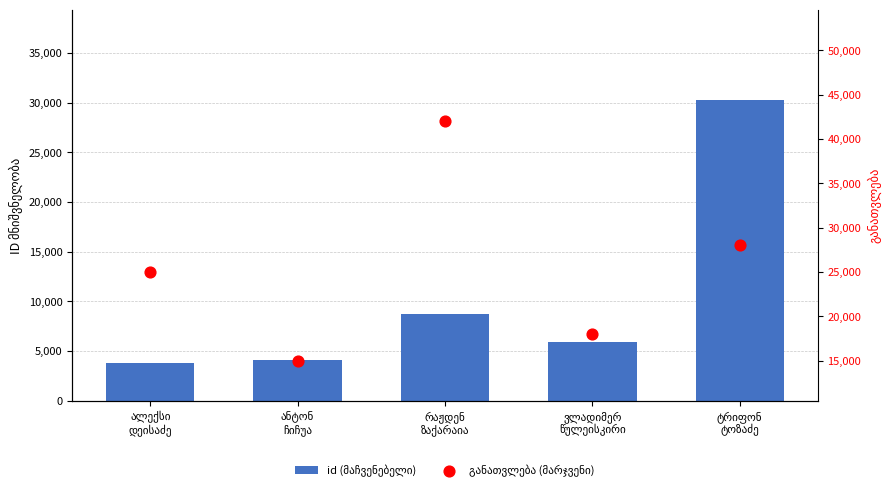

Is the value of id (მაჩვენებელი) at ანტონ
ჩიჩუა greater than the value of განათვლება (მარჯვენი) at რაჟდენ
ზაქარაია?

No